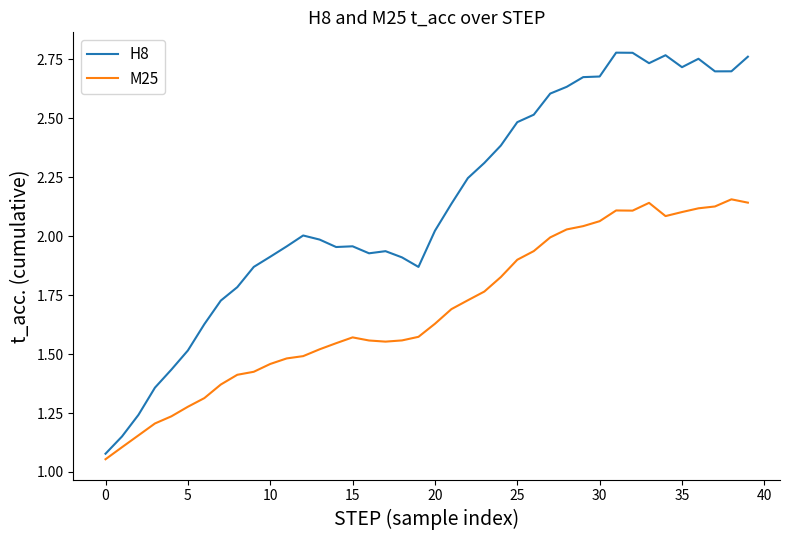

Rank the series by their maximum value, from highest to lowest.

H8, M25